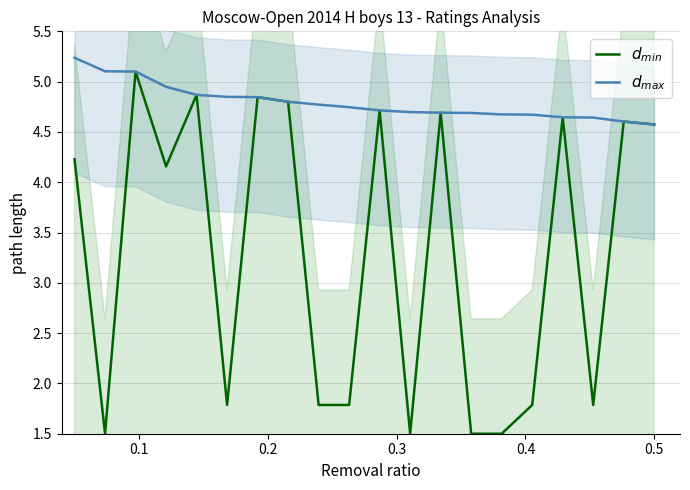

Which series has the largest total across all categories?

$d_{max}$